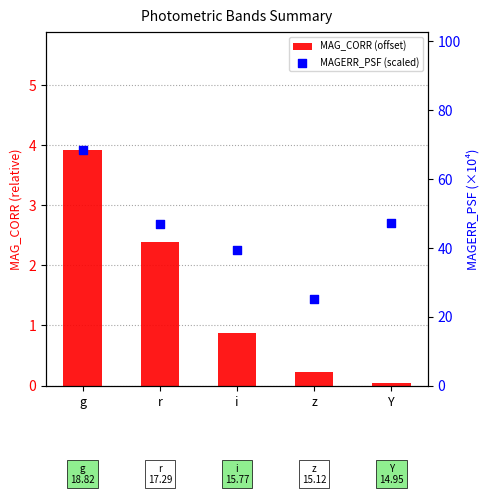

Which series has the largest total across all categories?

MAGERR_PSF (scaled)